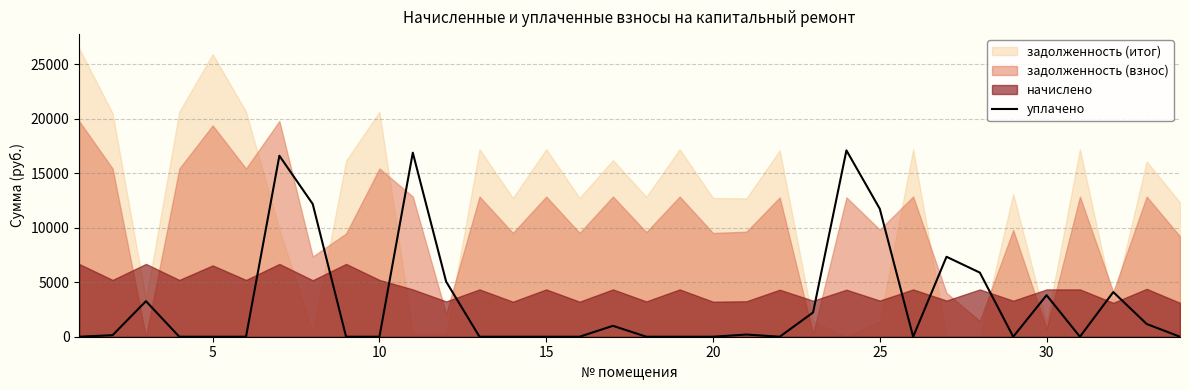

What is the maximum value for уплачено?

17102.9